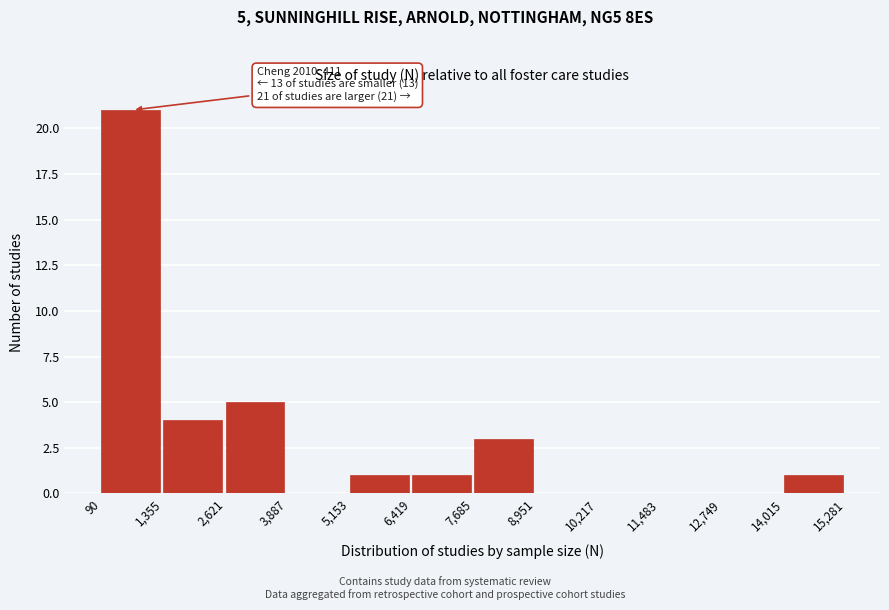

Over which range of the x-axis is the bar tallest?

90 to 1,355